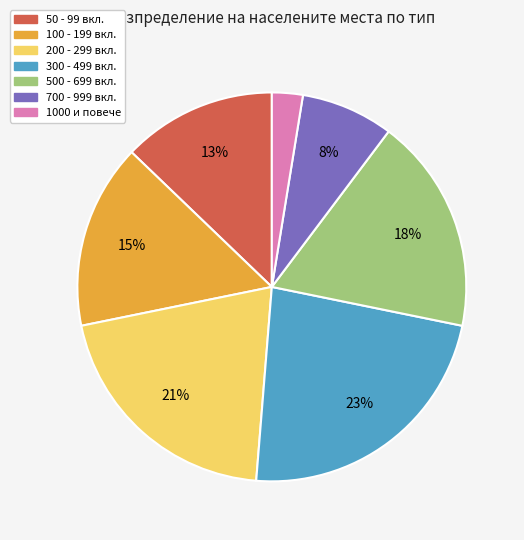

Is there any slice that represents more than half of the pie?

No